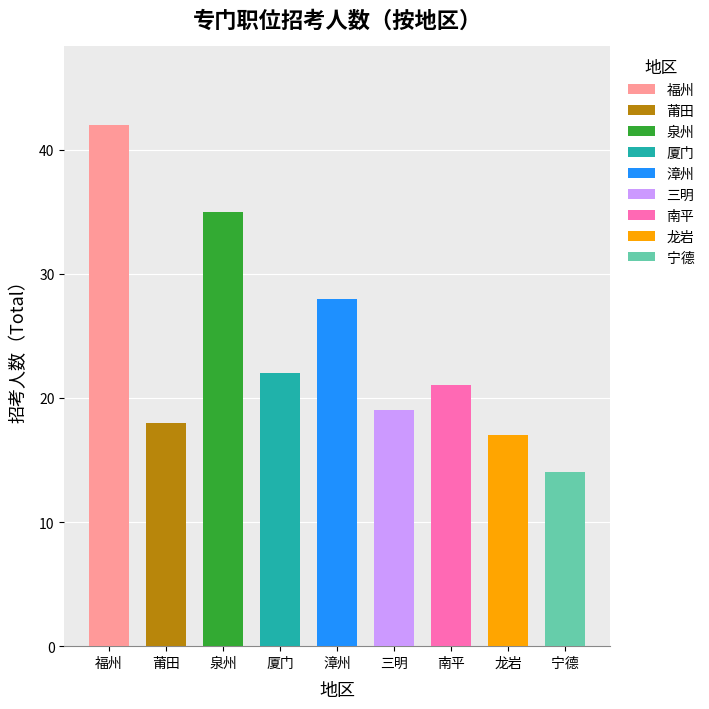

What is the value of the 5th bar from the left?

28